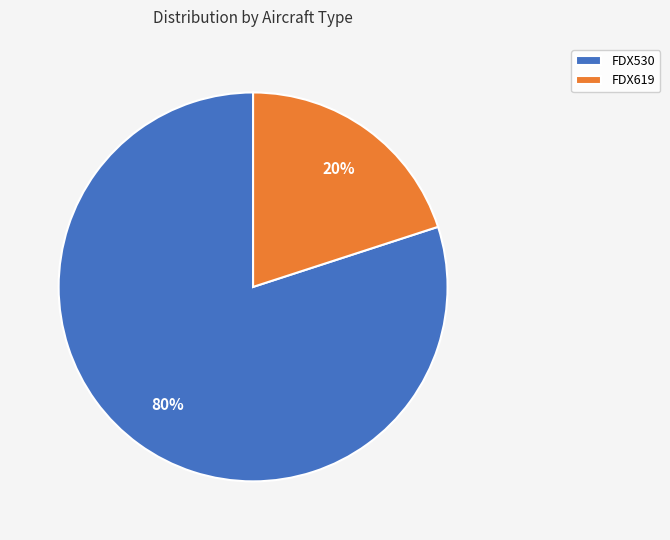

What is the majority slice?

FDX530